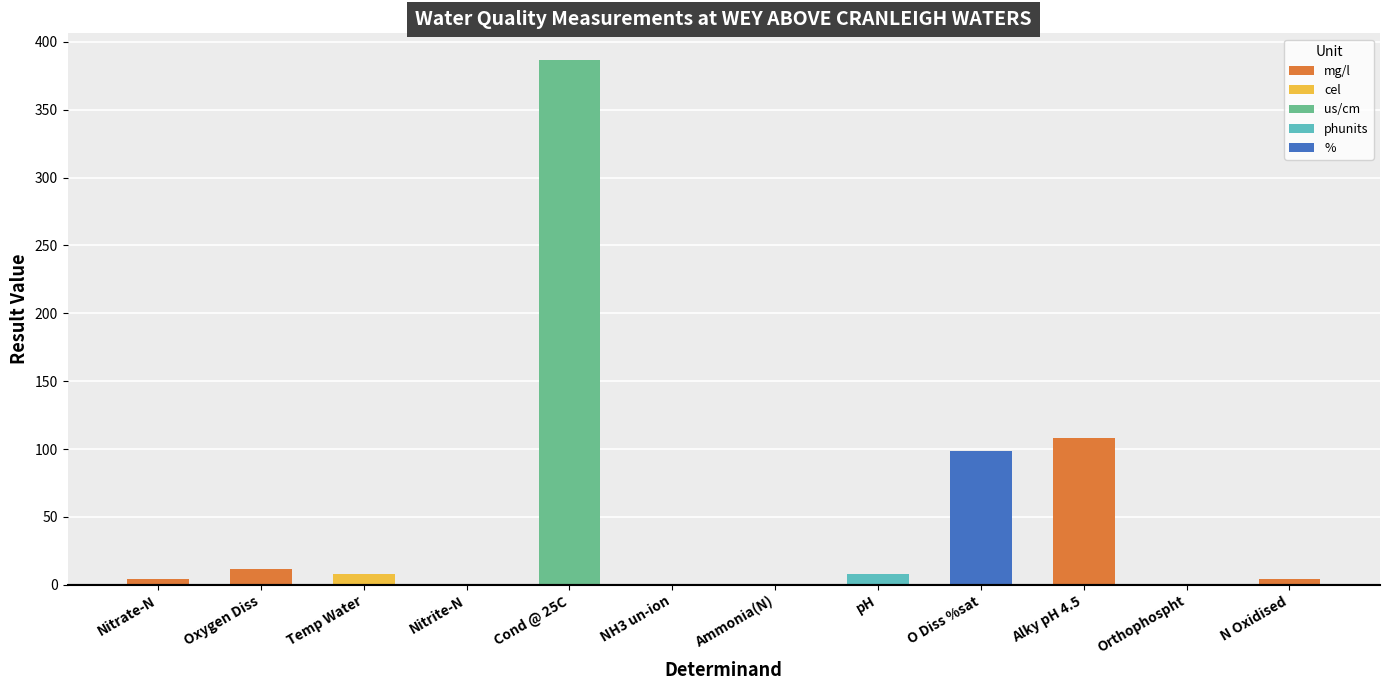

Count the number of categories in the chart.

12